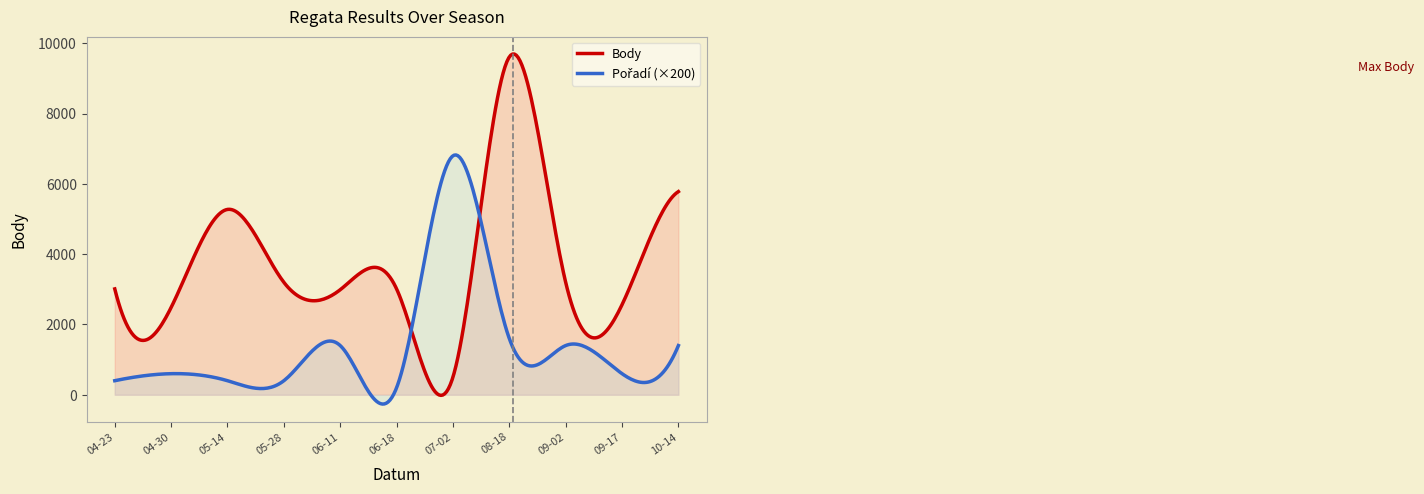

Reading left to right, transcribe all the data shown in this chart.

Body: 2011-04-23=3012	2011-04-30=2484	2011-05-14=5274	2011-05-28=3200	2011-06-11=2989	2011-06-18=3012	2011-07-02=503	2011-08-18=9613	2011-09-02=3200	2011-09-17=2563	2011-10-14=5781
Pořadí: 2011-04-23=2	2011-04-30=3	2011-05-14=2	2011-05-28=2	2011-06-11=7	2011-06-18=1	2011-07-02=34	2011-08-18=8	2011-09-02=7	2011-09-17=3	2011-10-14=7